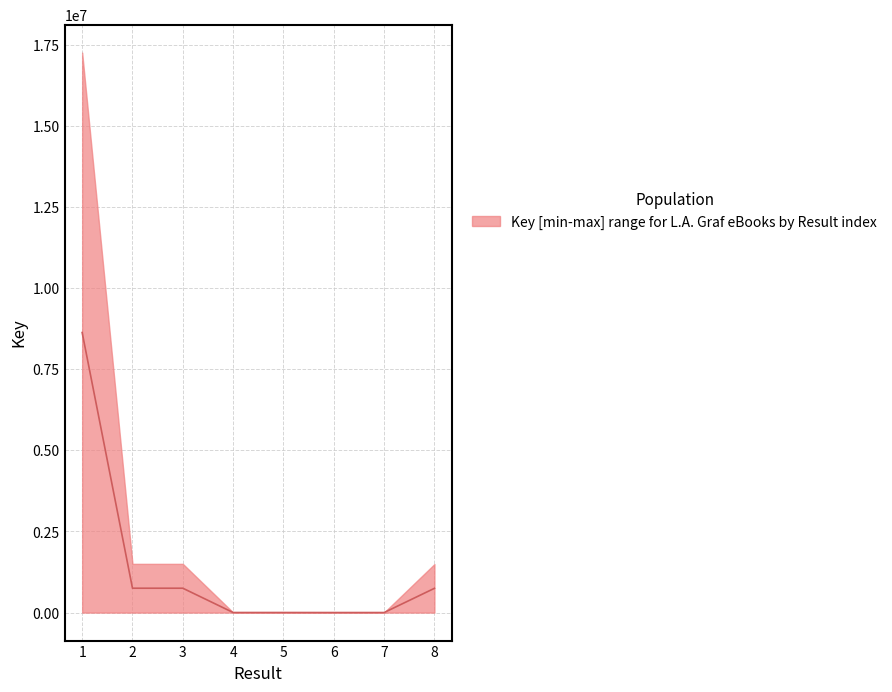

At which category does the data reach its first local peak?

3